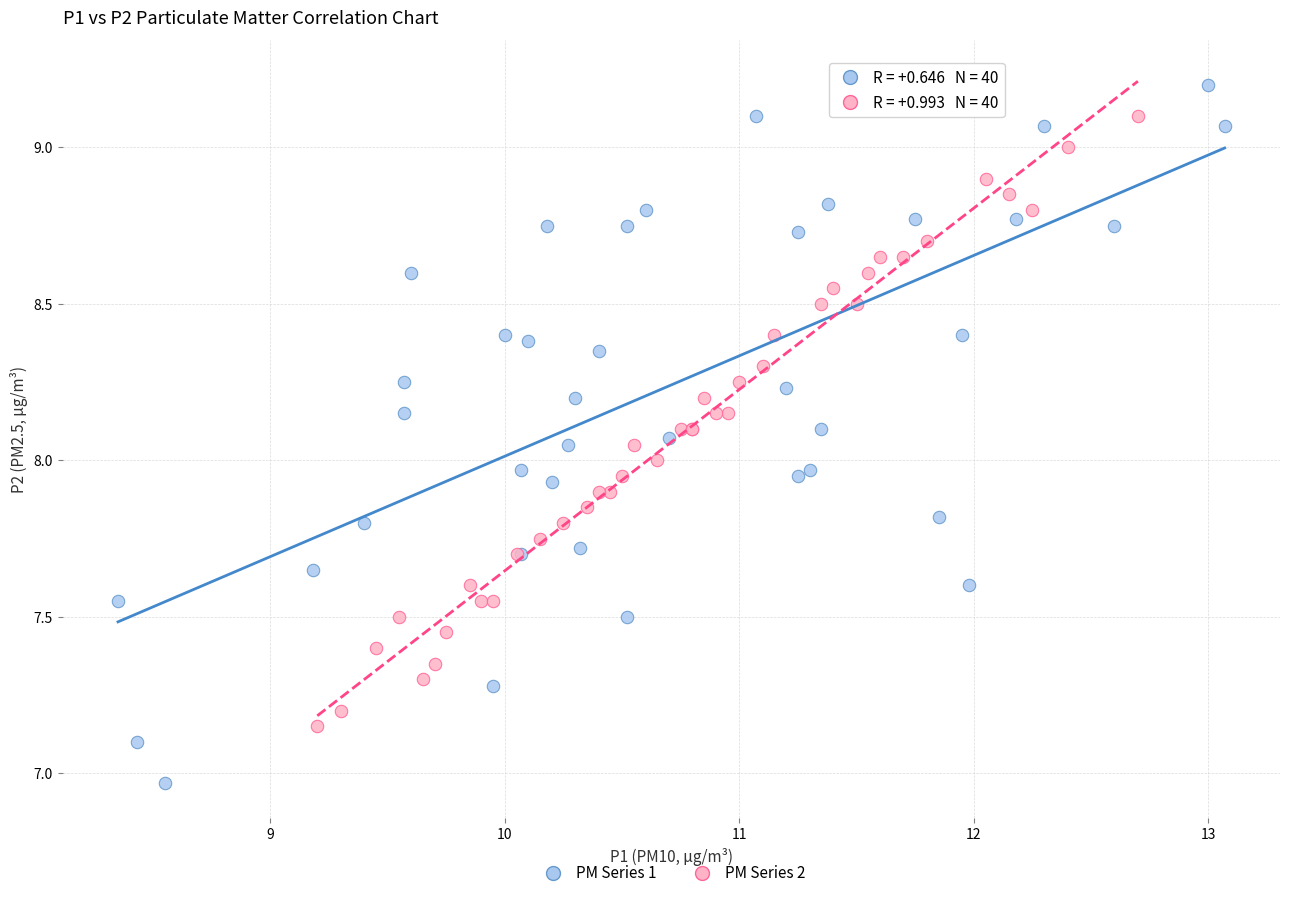

Which series reaches the maximum Y coordinate?

PM Series 1